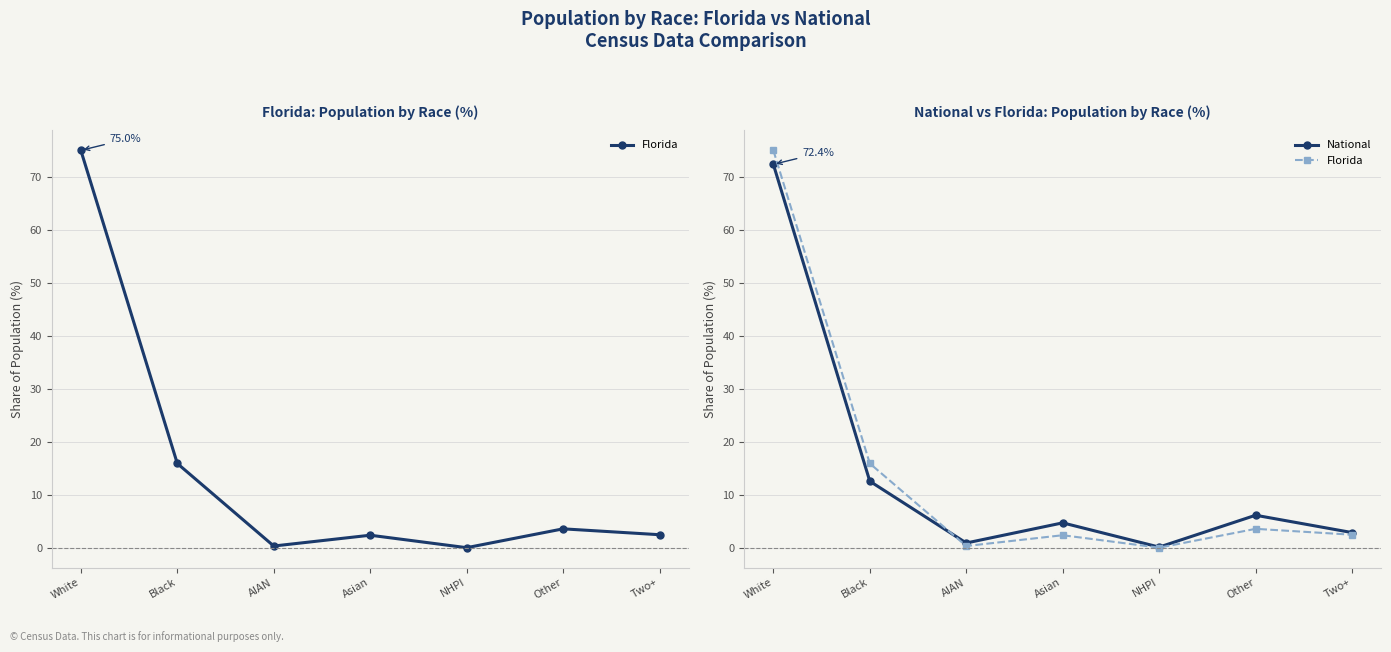

Reading left to right, what are all the values shown in this chart?

Florida: 75.0	16.0	0.4	2.4	0.1	3.6	2.5
National: 72.4	12.6	0.9	4.8	0.2	6.2	2.9